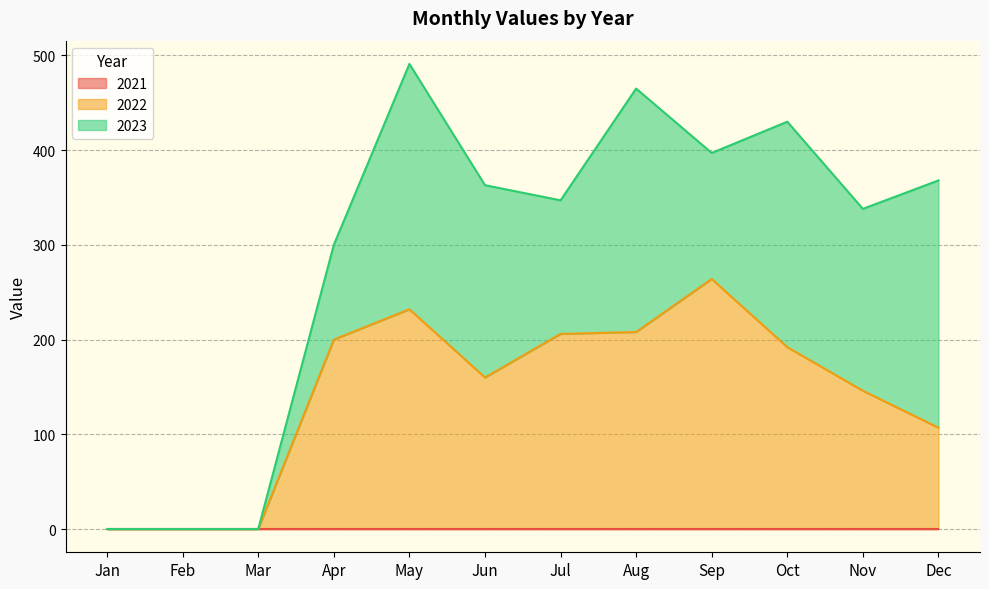

Reading right to left, what are all the values shown in this chart?

2021: 0	0	0	0	0	0	0	0	0	0	0	0
2022: 107	146	192	264	208	206	160	232	200	0	0	0
2023: 261	192	238	133	257	141	203	259	100	0	0	0